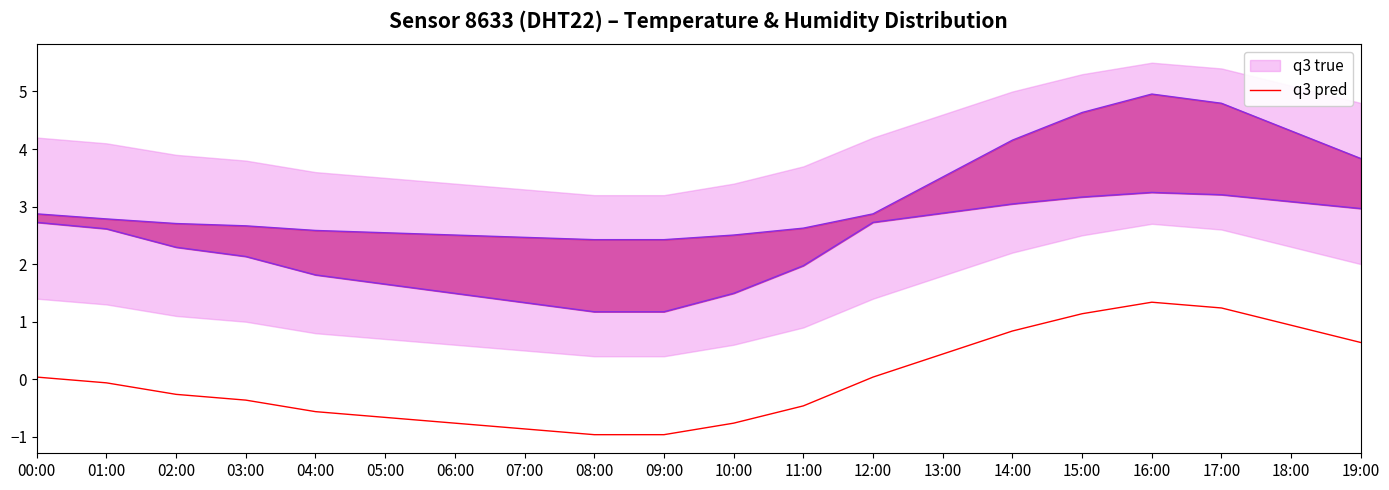

True or false: the data has more than 1 interior local peaks.

False